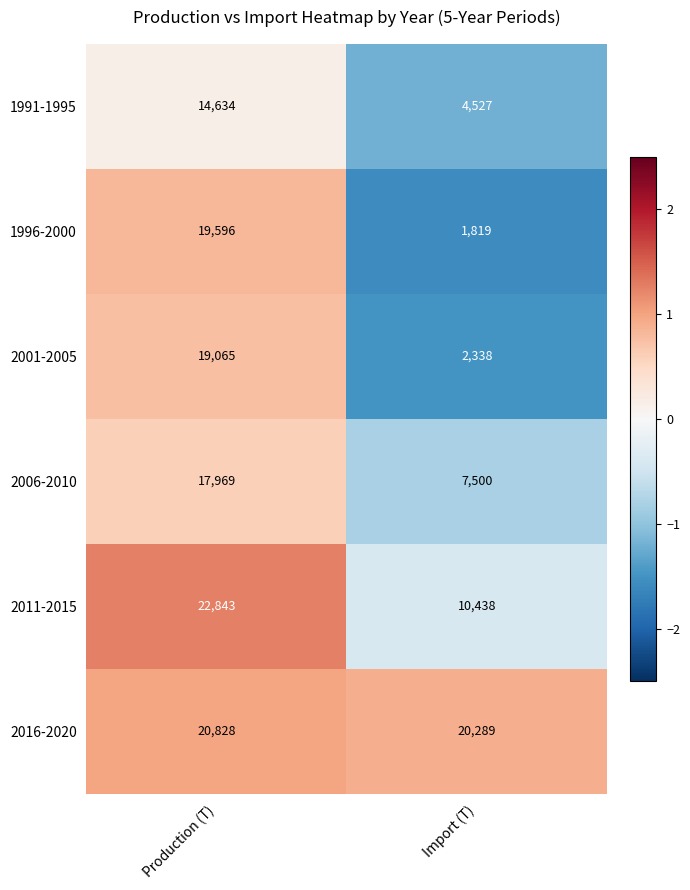

What is the spread (max minus min) of values at Import (T)?

18470